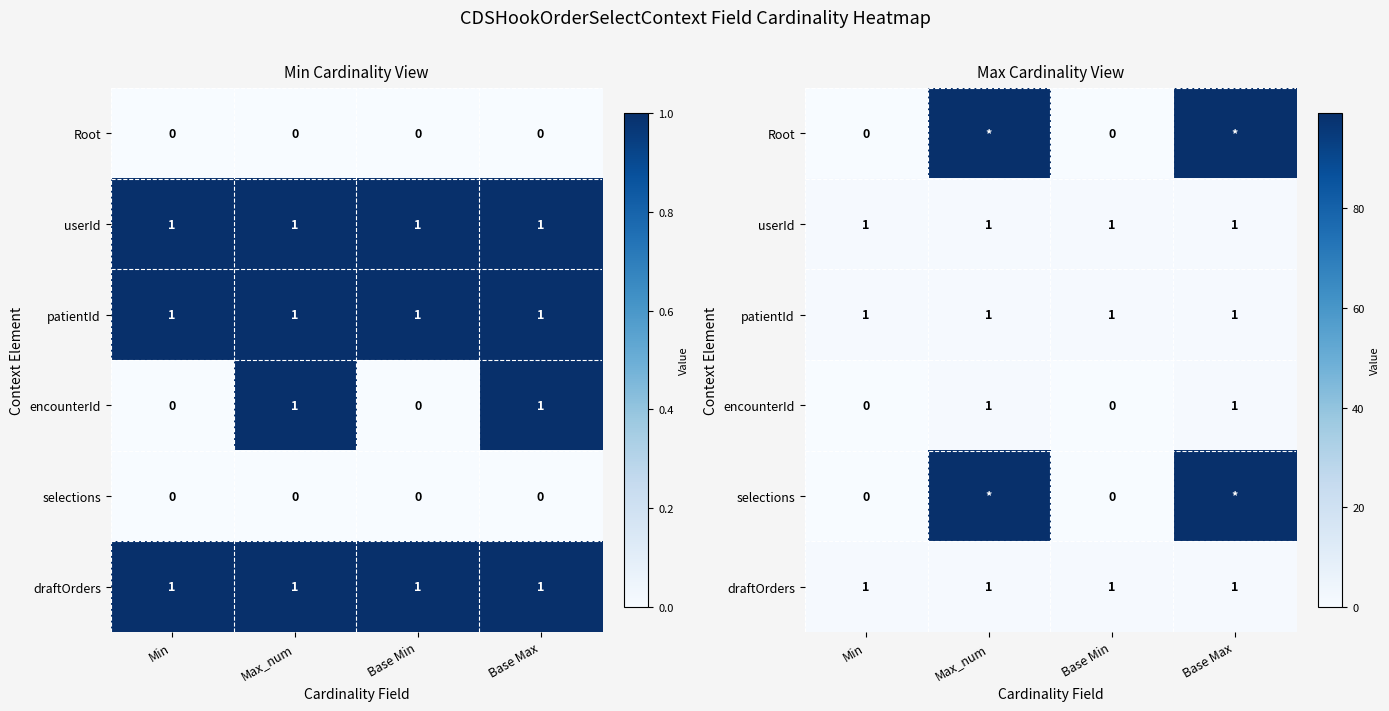

What is the average value of the Root series?

50